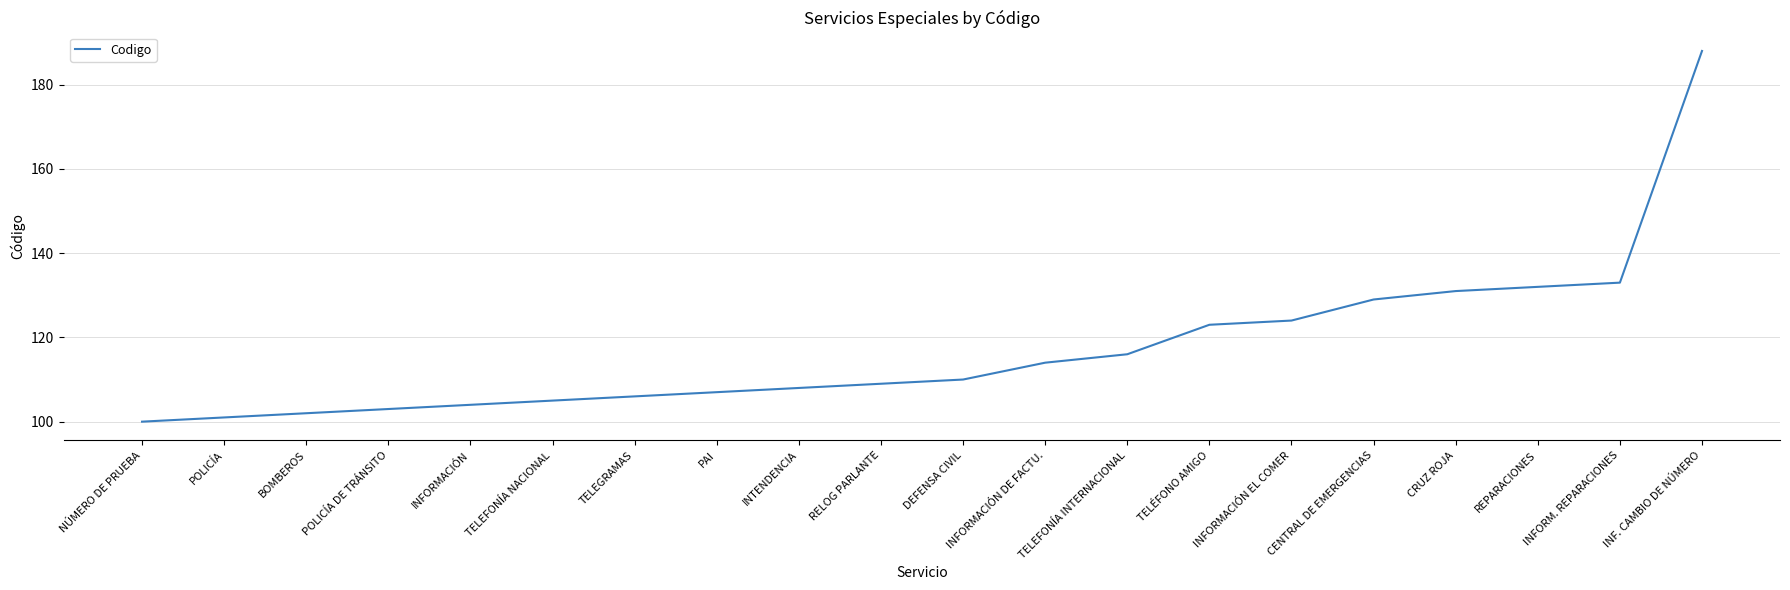

What is the ratio of the value at INTENDENCIA to the value at DEFENSA CIVIL?

1.0